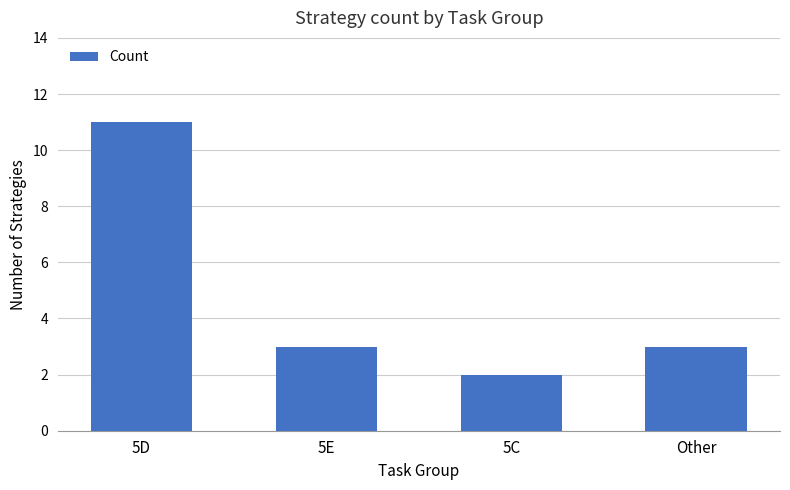

Count the values in the range 3 to 11.

3